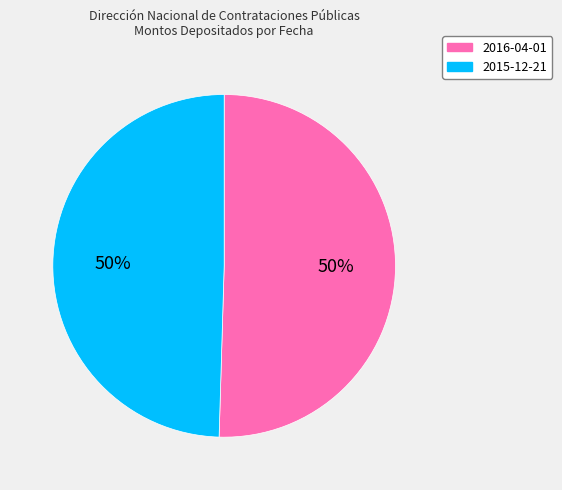

Approximately how many times larger is the value at 2016-04-01 compared to 2015-12-21?

1.0